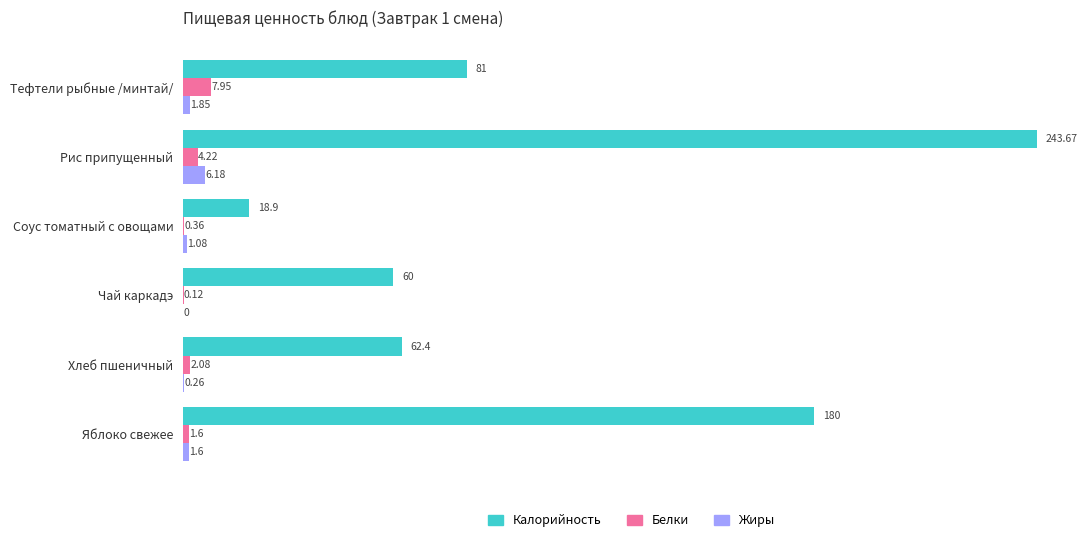

What is the sum of the Белки values at Яблоко свежее and Соус томатный с овощами?

2.0